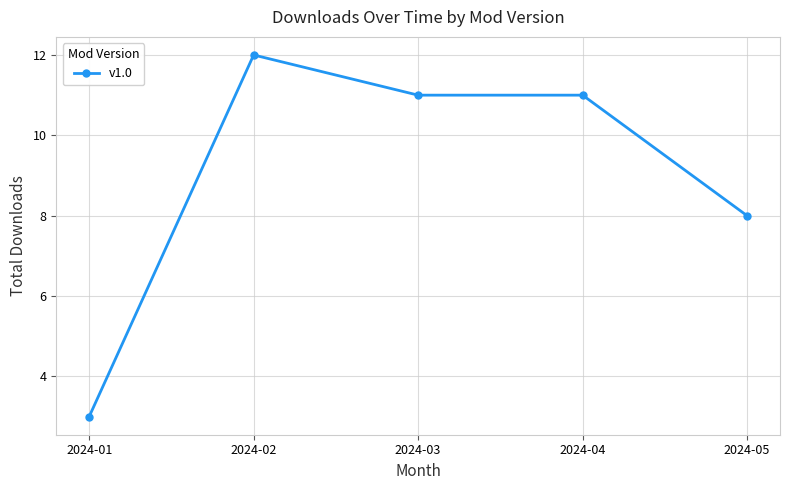

How many lines are shown in the chart?

1